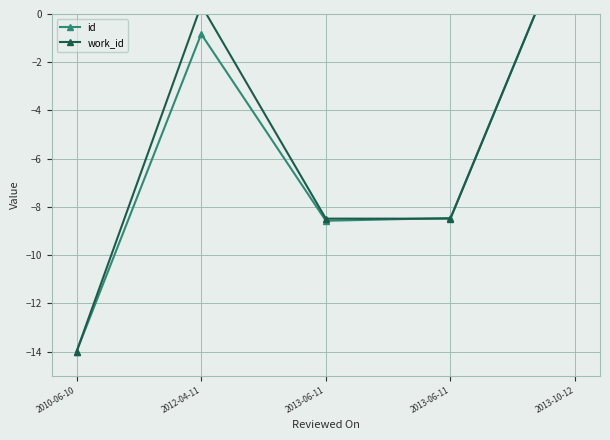

At how many categories does at least one series exceed -7?

2